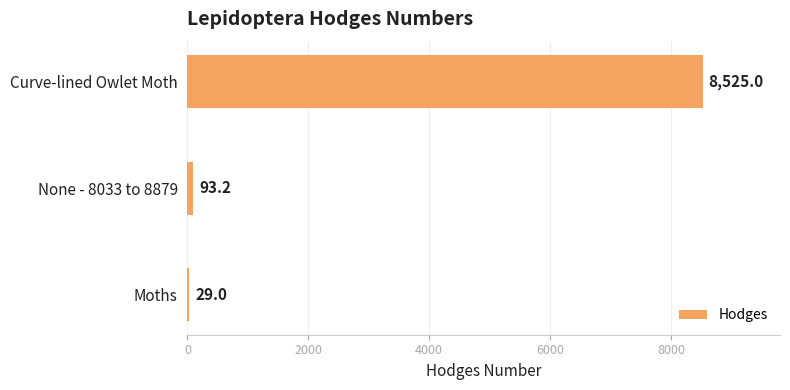

Which category has the highest value across all series?

Curve-lined Owlet Moth